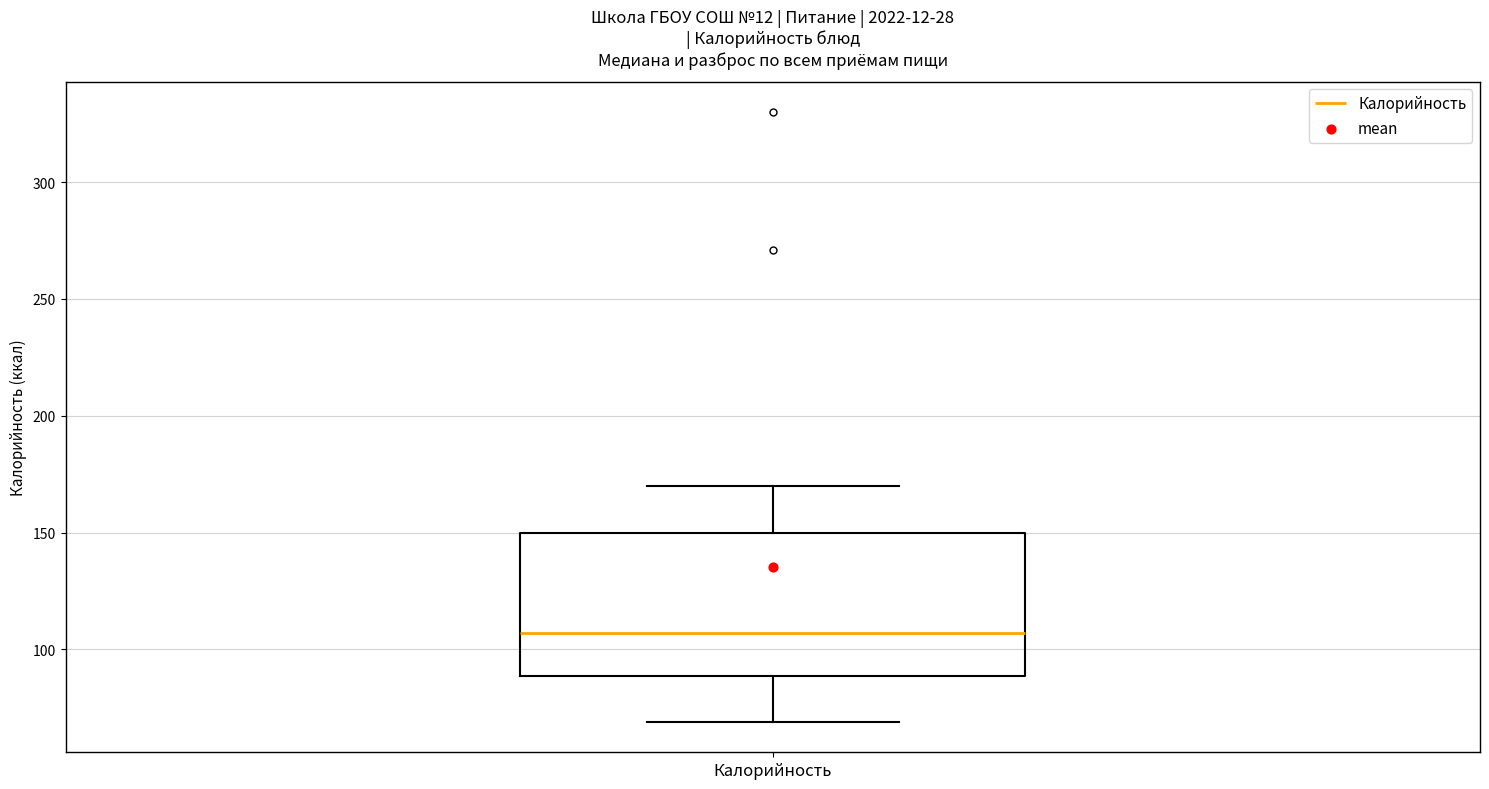

Read this box plot against the y-axis: the position of the median line, the range covered by the box, and the ends of both whiskers. The values are not printed on the chart, so give them approximately, as read against the axis.

median 105, box 90 to 150, whiskers 70 to 170